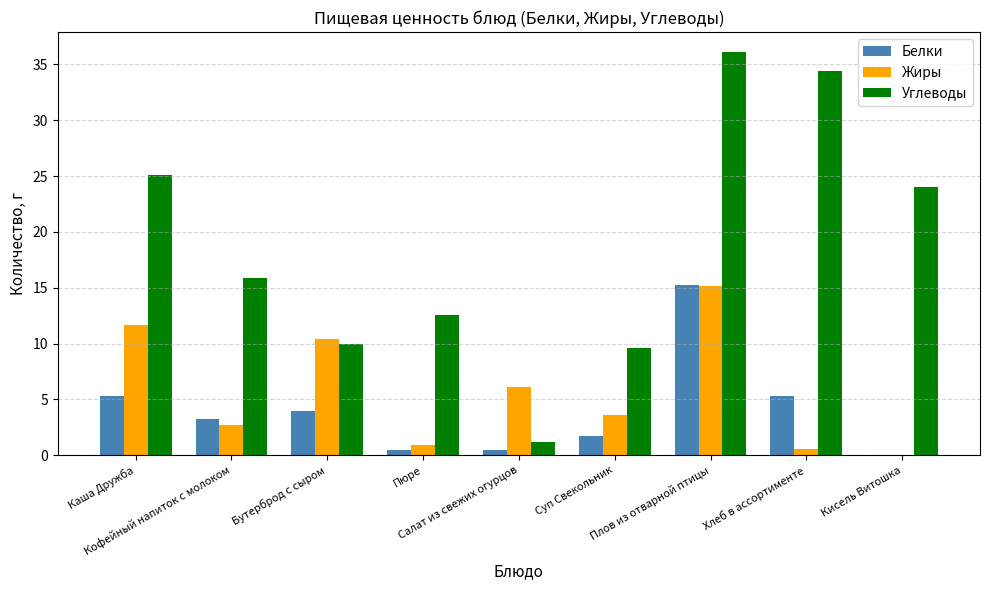

What is the average value of the Углеводы series?

18.8